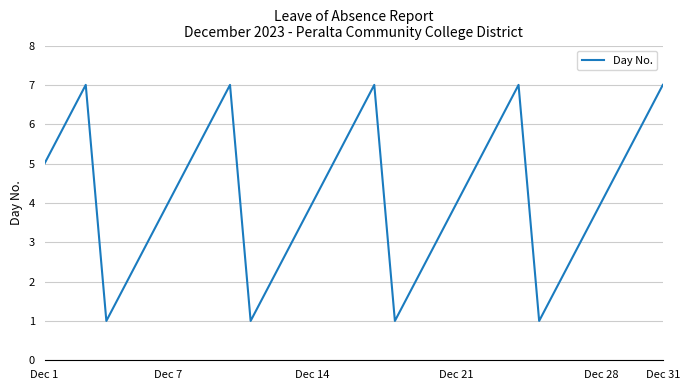

Which has a higher value, Dec 31 or Dec 28?

Dec 31